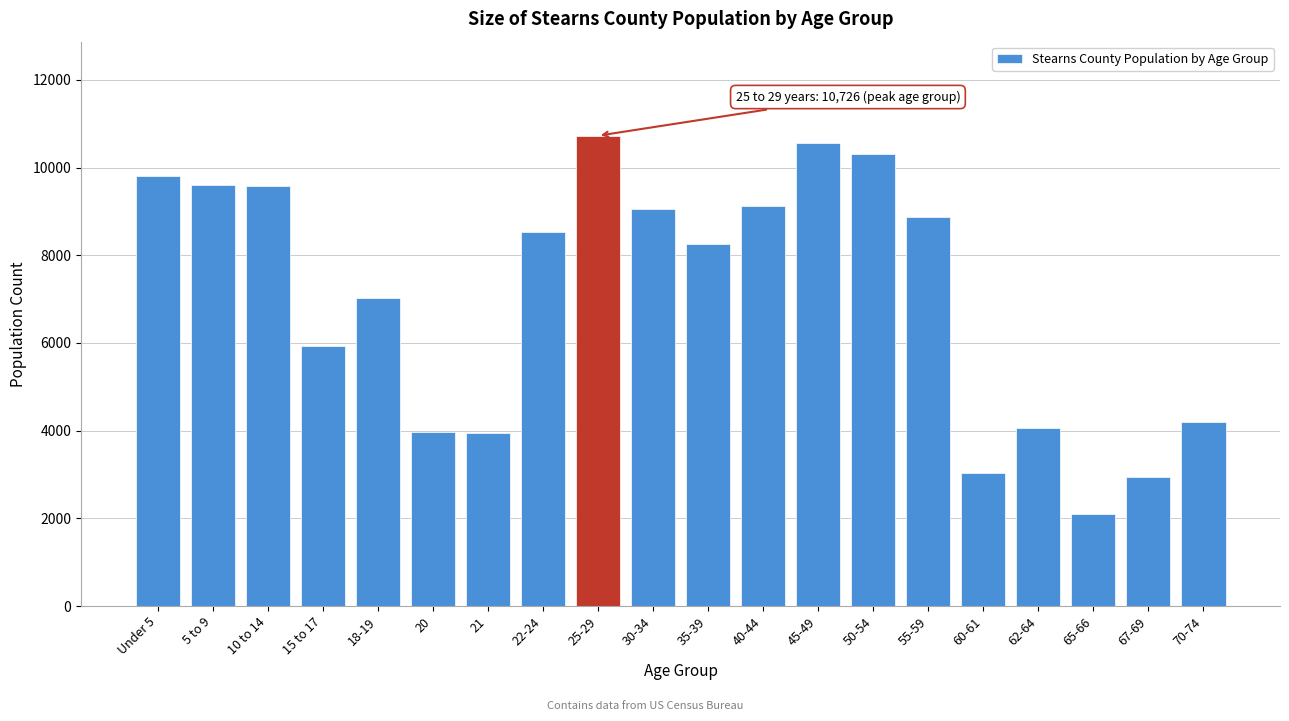

What is the label of the 8th bar from the left?

22-24